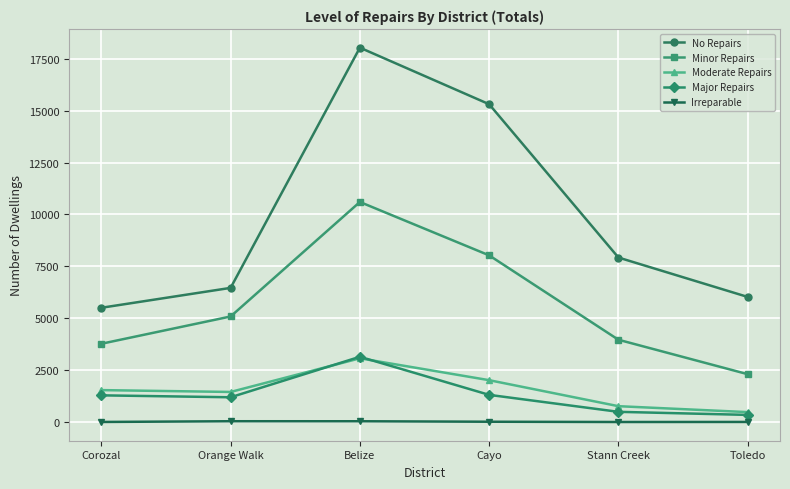

True or false: Major Repairs and No Repairs intersect in this chart.

False